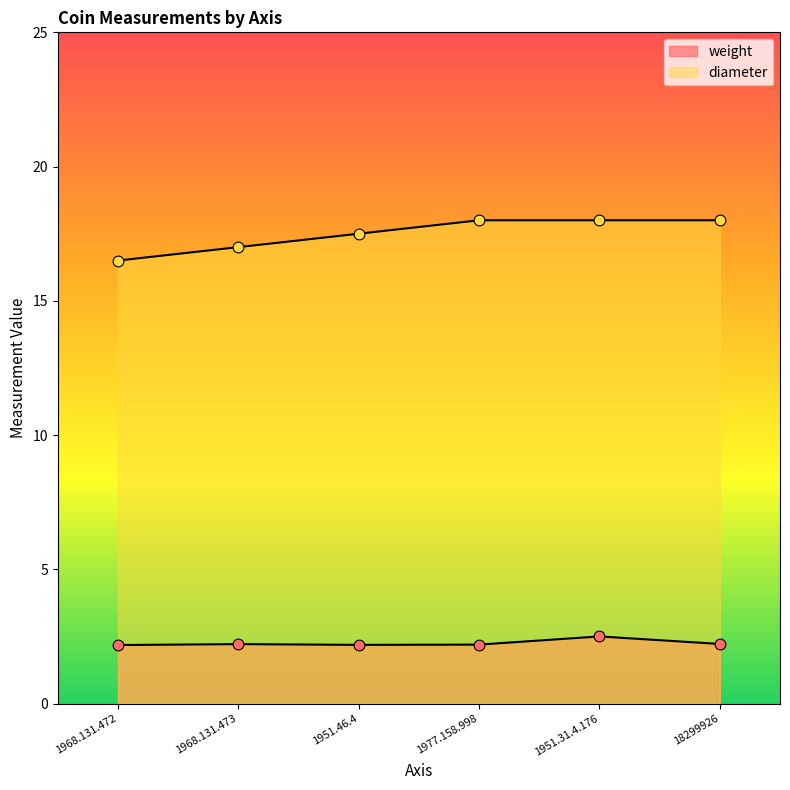

Which series has the largest total across all categories?

diameter